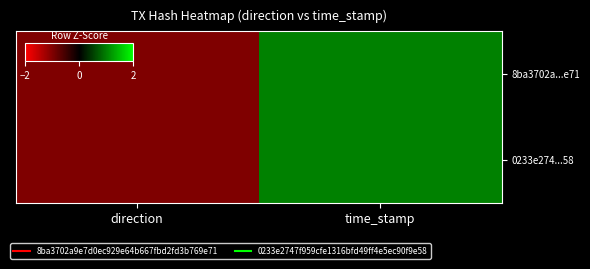

What is the total value across all series at direction?

-2